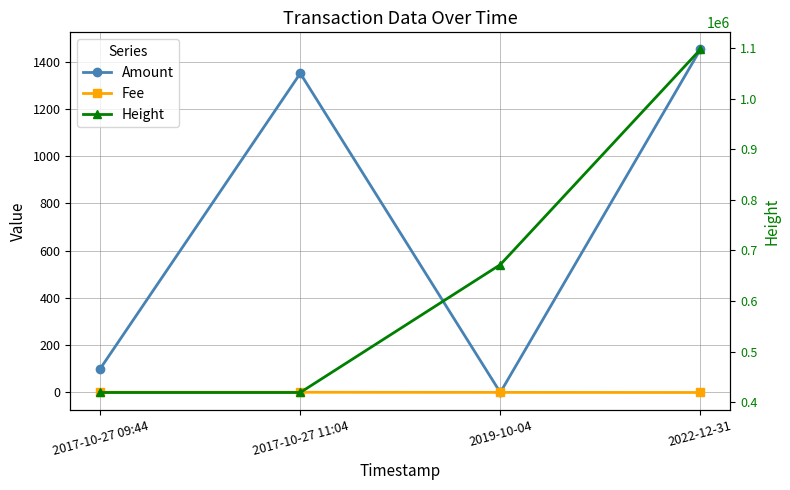

What is the greatest value displayed?

1097136.0